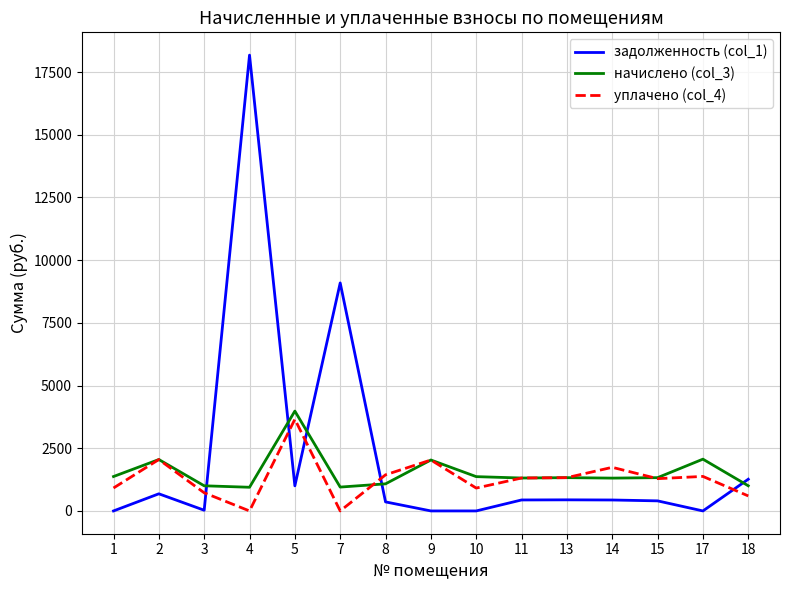

What is the sum of the начислено (col_3) values at 4 and 1?

2315.4